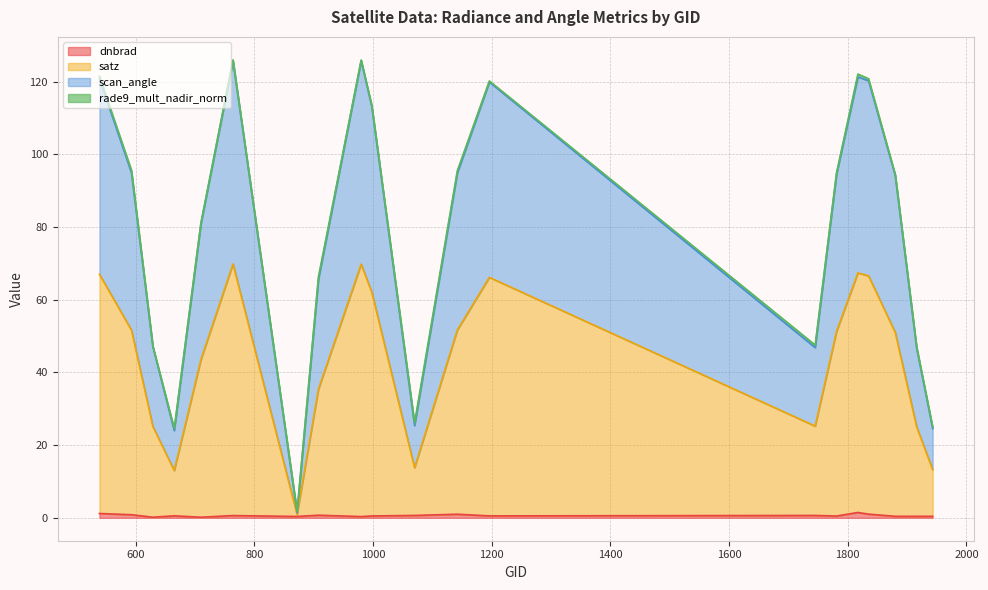

Which series has the widest spread of values?

scan_angle